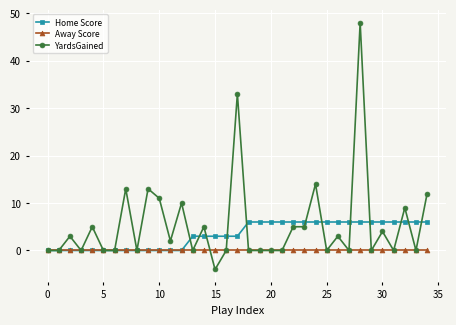

Rank the series by their maximum value, from highest to lowest.

YardsGained, Home Score, Away Score